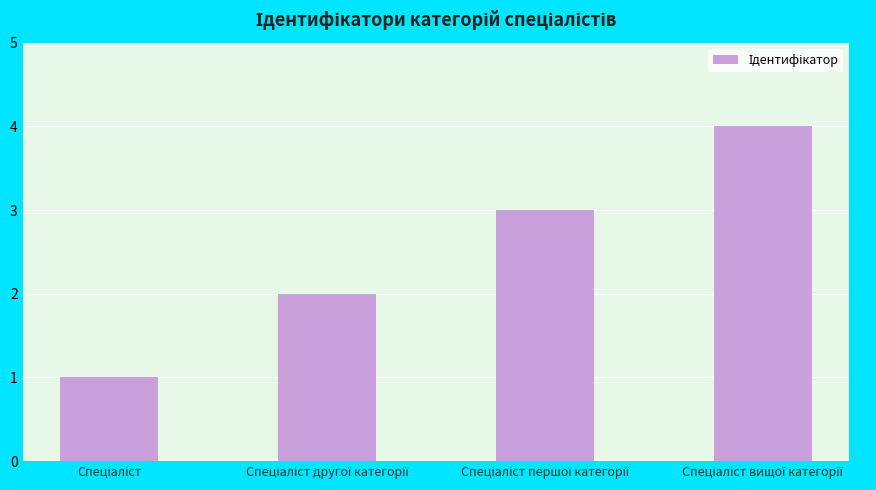

What is the maximum value shown in the chart?

4